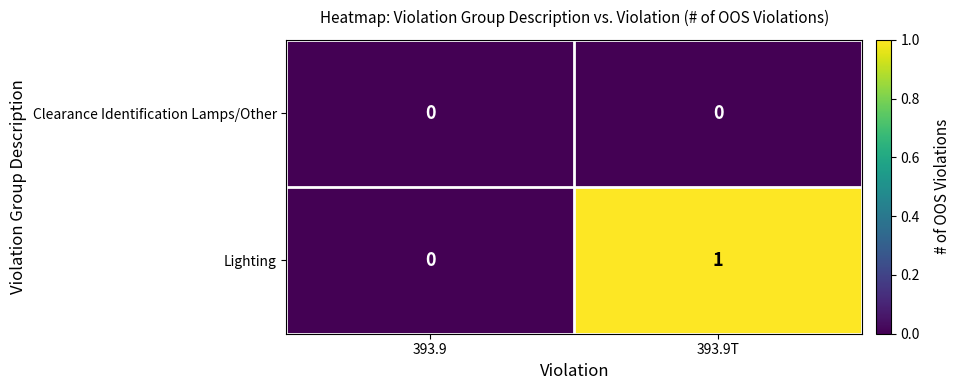

Rank the series at 393.9T from highest to lowest value.

Lighting, Clearance Identification Lamps/Other